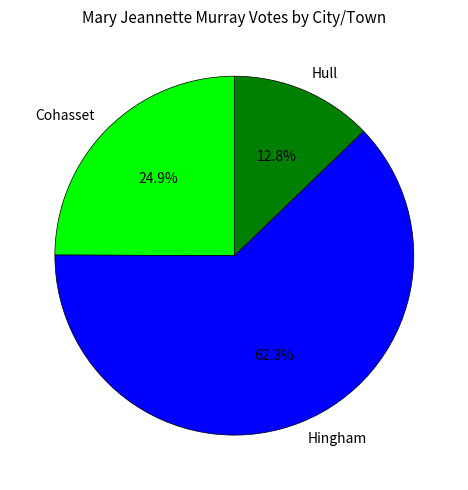

What is the ratio of the value at Hingham to the value at Cohasset?

2.5